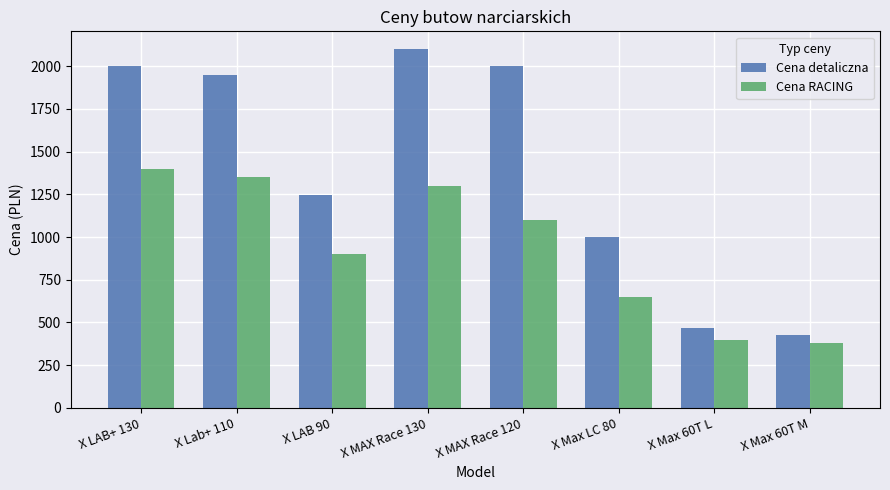

What is the sum of the Cena detaliczna values at X MAX Race 130 and X Lab+ 110?

4048